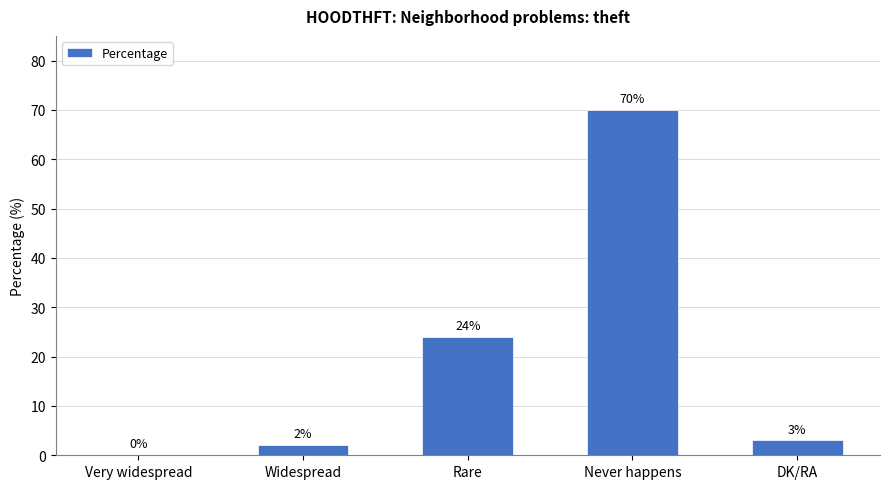

What is the greatest value displayed?

70